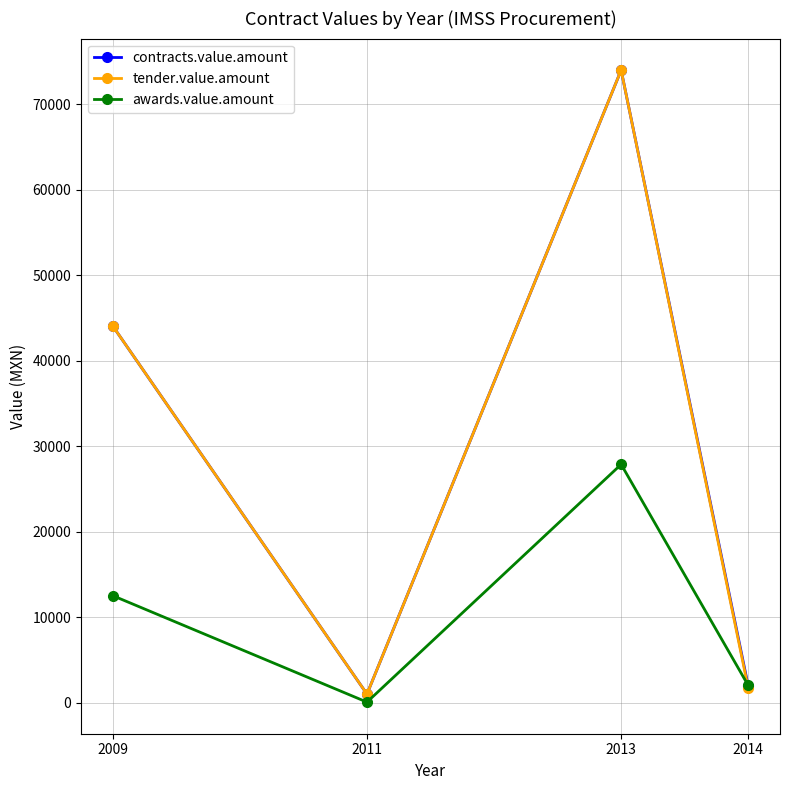

Which label corresponds to the smallest value in the chart?

2011